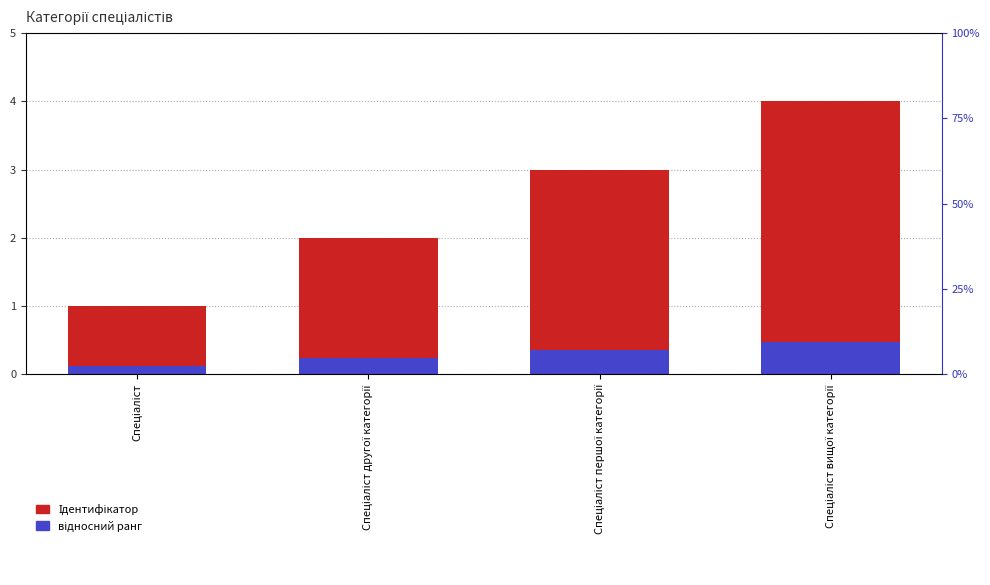

What is the value of the відносний ранг bar at the 2nd from the left?

0.2